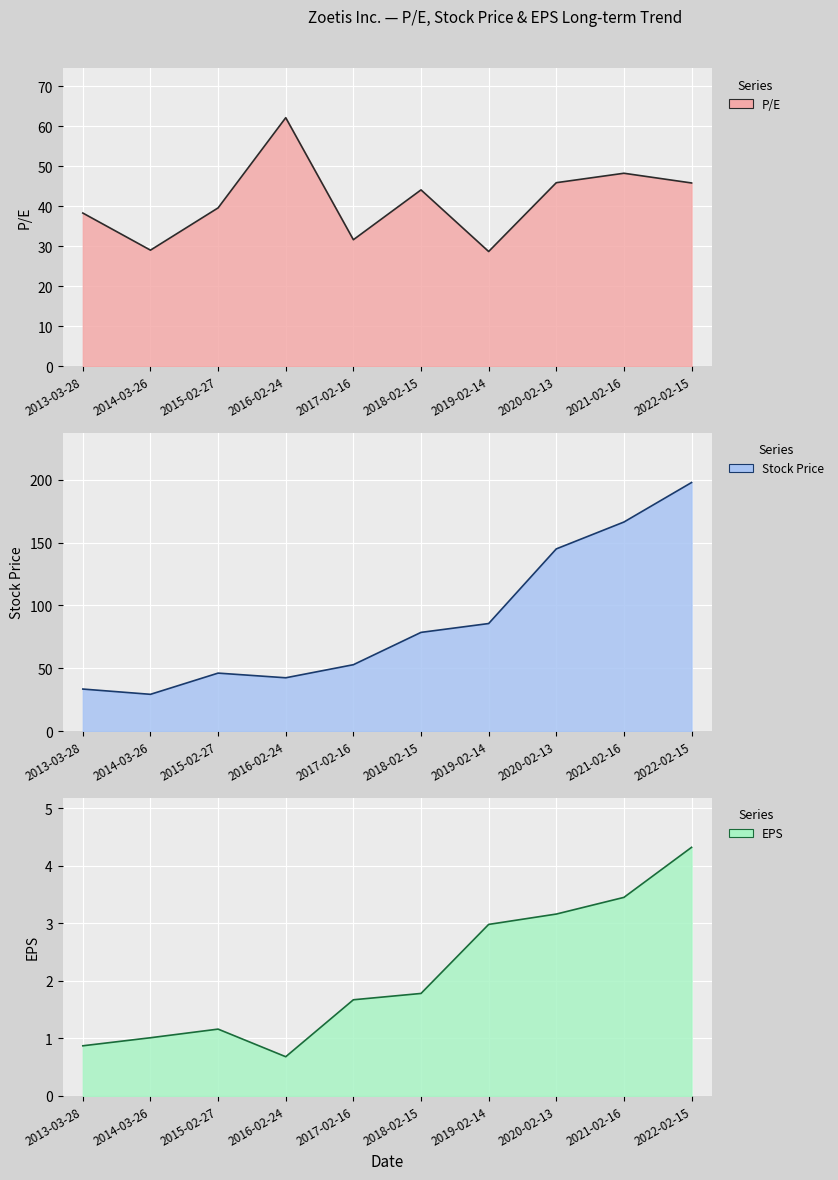

How many data points in P/E are less than 44?

5